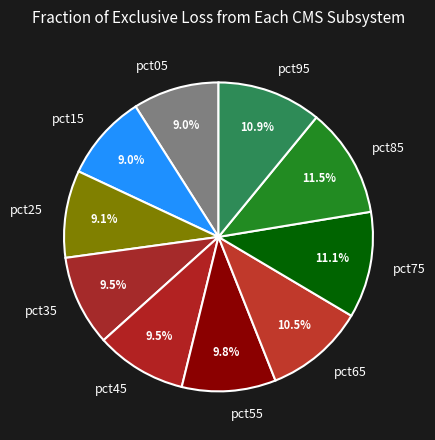

Combined, what portion of the pie is pct55 and pct65?

20.3%